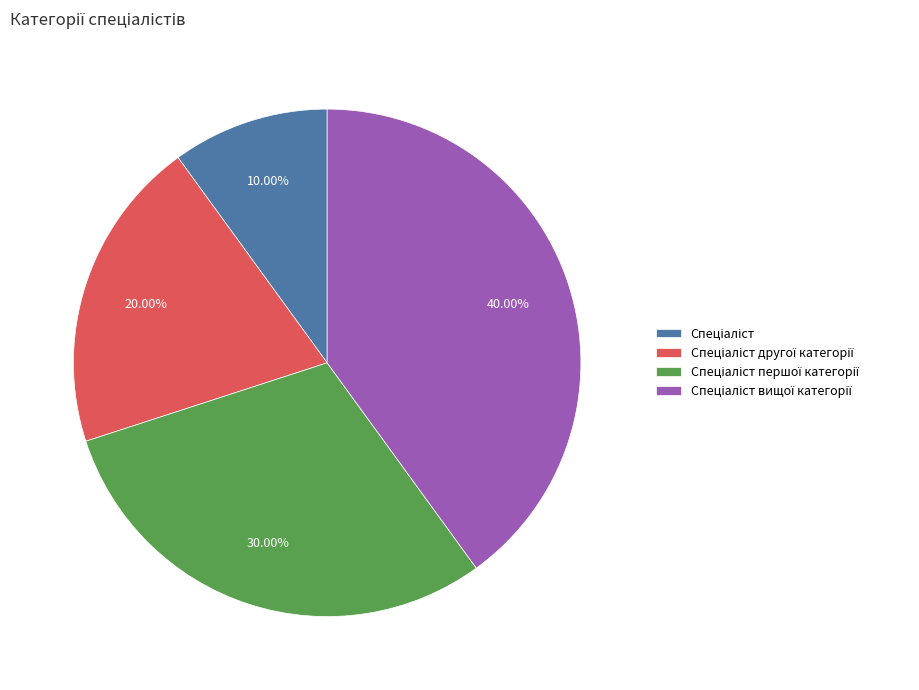

To the nearest percent, what is the difference between the largest and smallest slice percentages?

30%